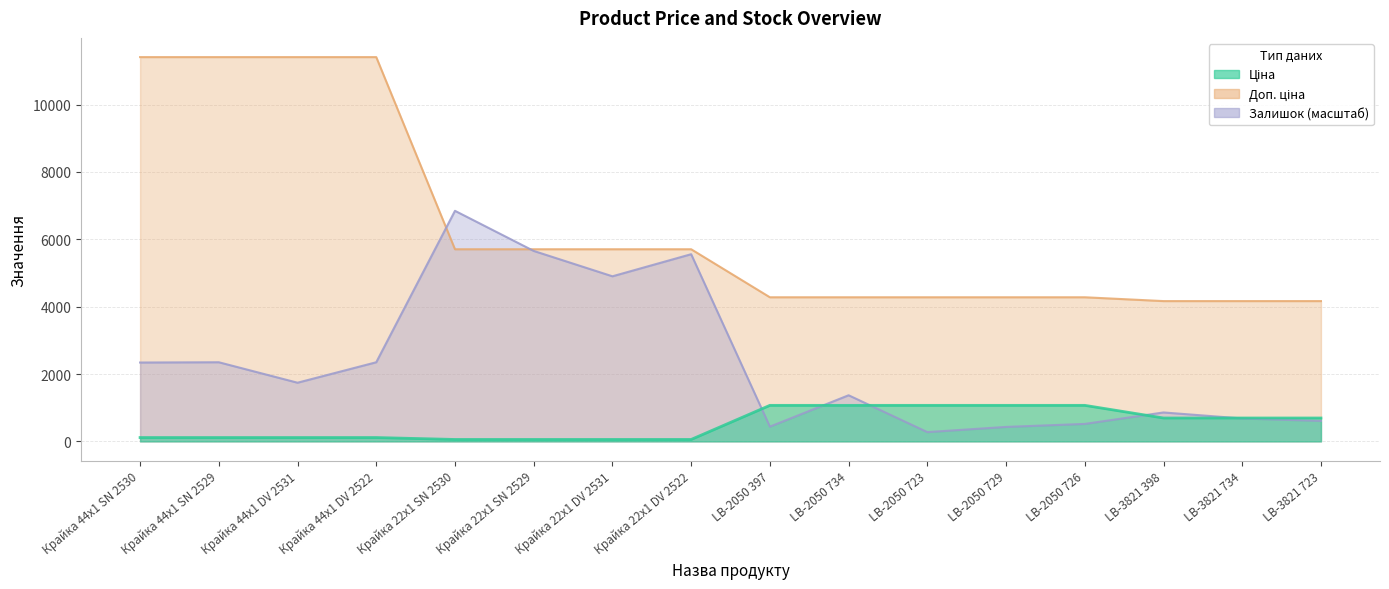

At Крайка 22x1 DV 2522, list the series in order from smallest to largest.

Ціна, Залишок, Доп. ціна